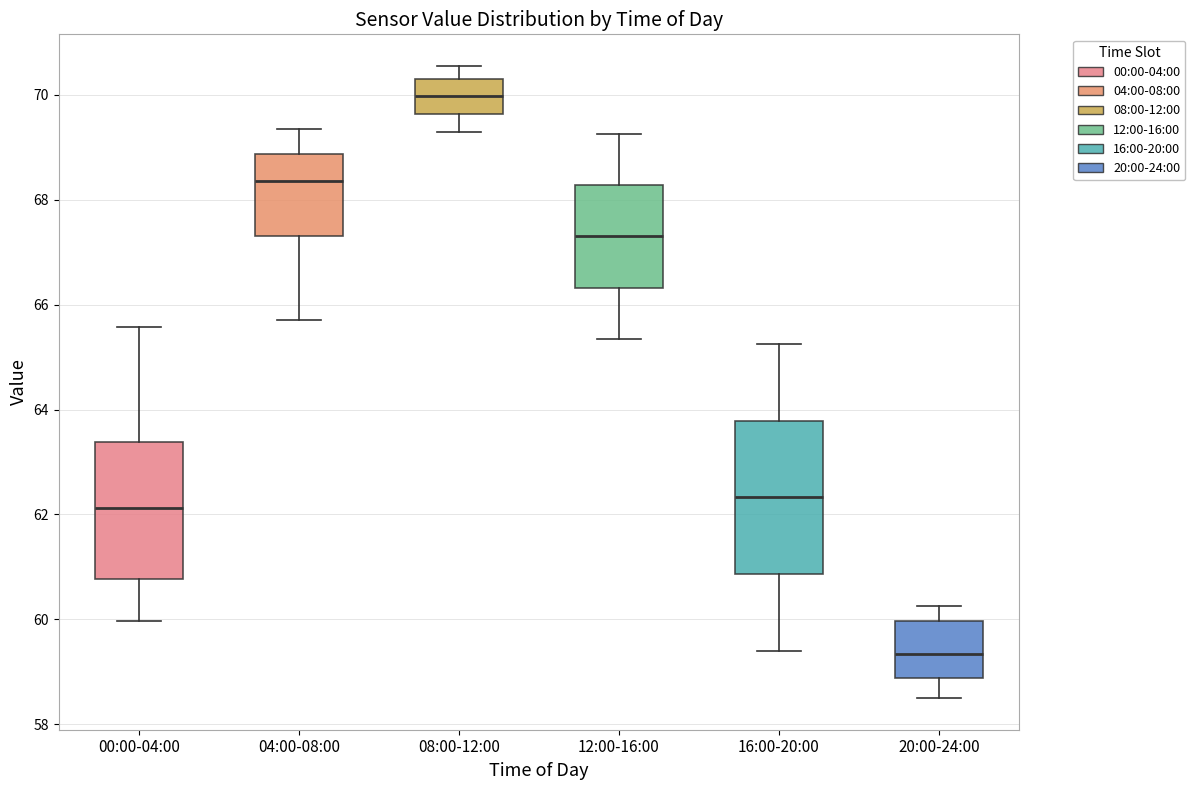

Which box's median line is the highest?

08:00-12:00